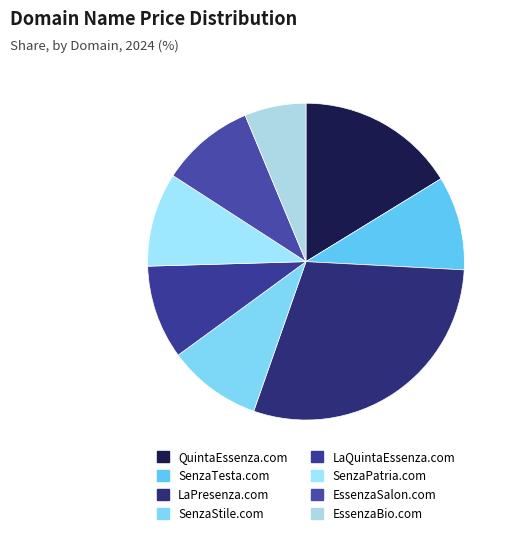

The EssenzaSalon.com slice represents 10% of the pie. True or false?

True